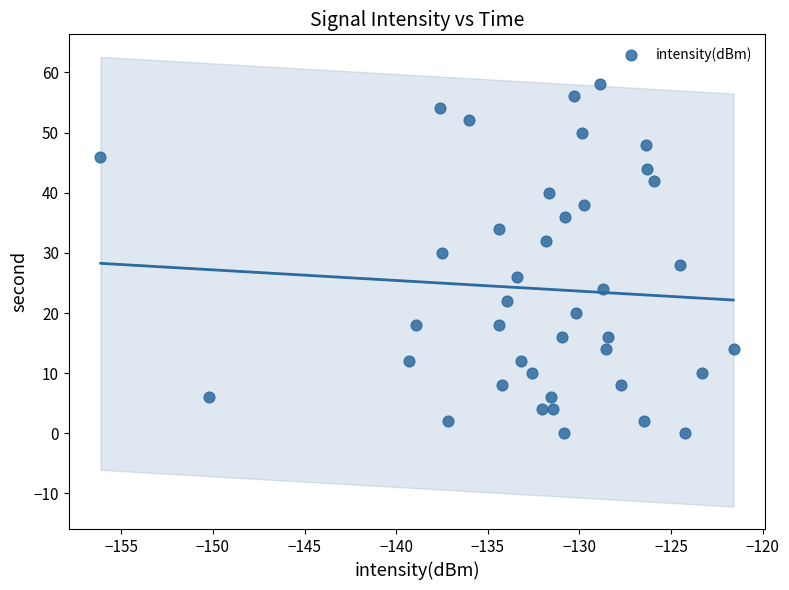

What is the range of Y values (max minus min)?

58